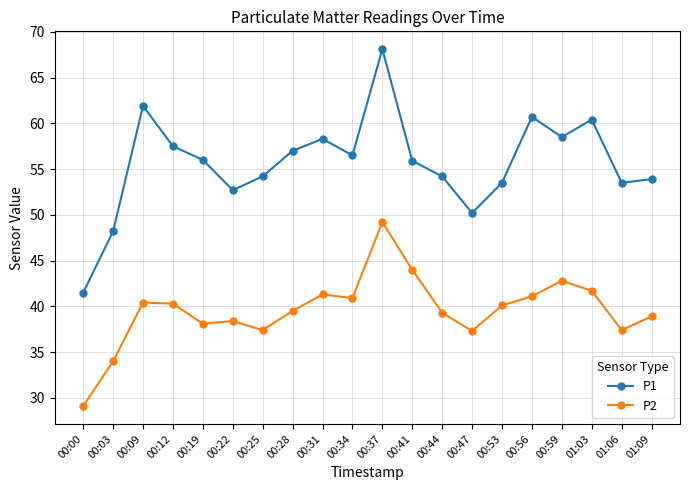

What are all the series names shown in the legend?

P1, P2